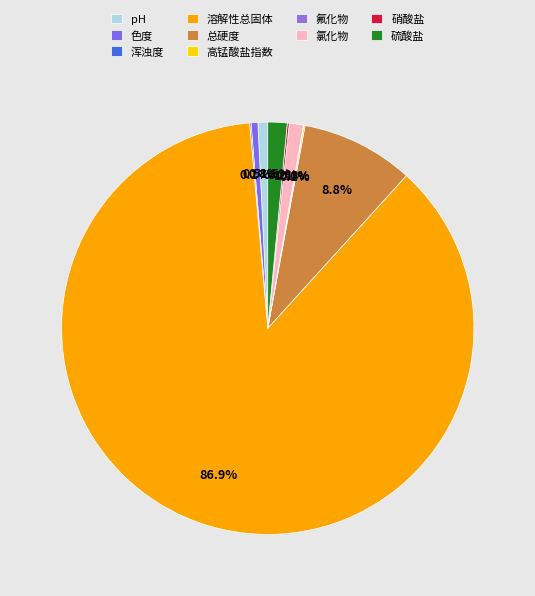

Combined, what portion of the pie is 溶解性总固体 and 硫酸盐?

88.4%